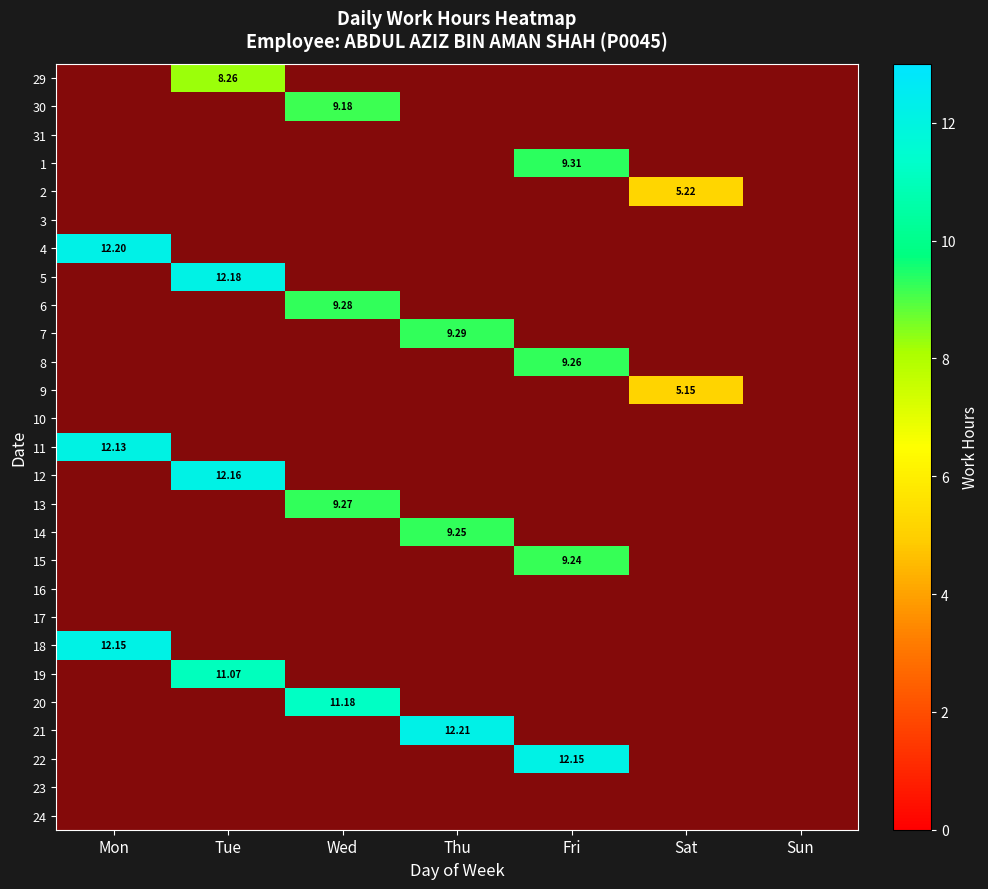

What is the difference between the maximum and minimum values in the 5 series?

12.2